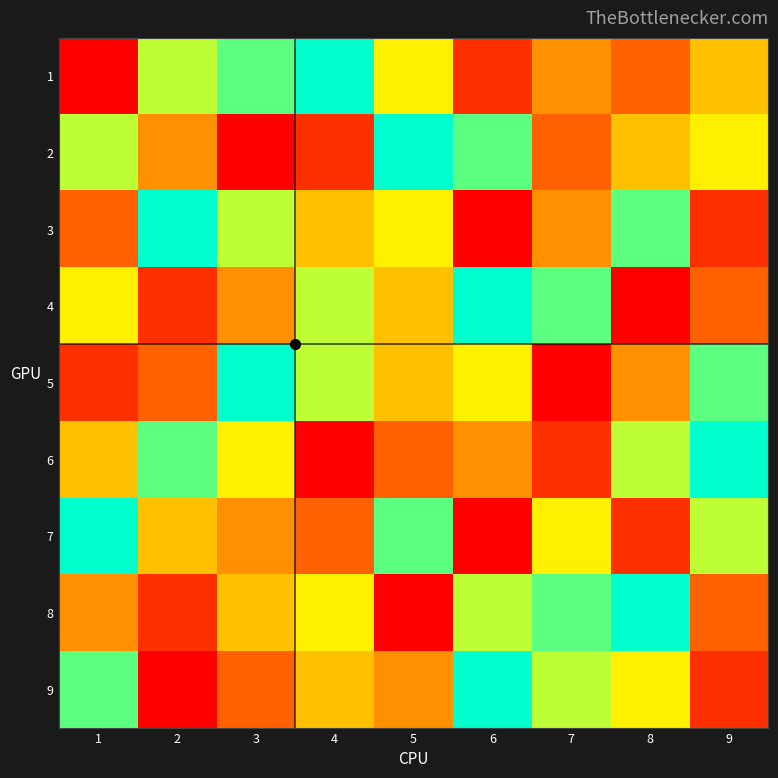

How many data points does each series have?

9